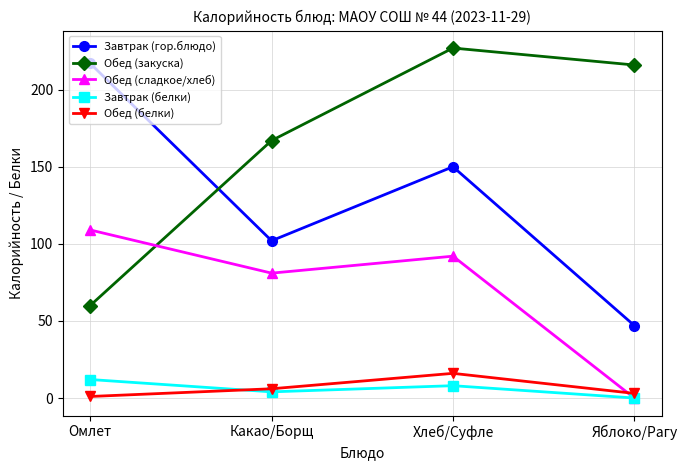

Reading left to right, what are all the values shown in this chart?

Завтрак (гор.блюдо): Омлет=217	Какао/Борщ=102	Хлеб/Суфле=150	Яблоко/Рагу=47
Обед (закуска): Омлет=60	Какао/Борщ=167	Хлеб/Суфле=227	Яблоко/Рагу=216
Обед (сладкое/хлеб): Омлет=109	Какао/Борщ=81	Хлеб/Суфле=92	Яблоко/Рагу=0
Завтрак (белки): Омлет=12	Какао/Борщ=4	Хлеб/Суфле=8	Яблоко/Рагу=0
Обед (белки): Омлет=1	Какао/Борщ=6	Хлеб/Суфле=16	Яблоко/Рагу=3